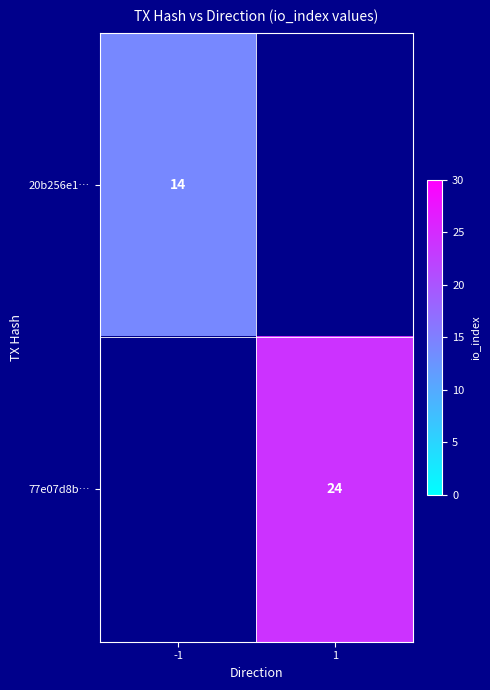

Between 1 and -1, which is larger?

-1